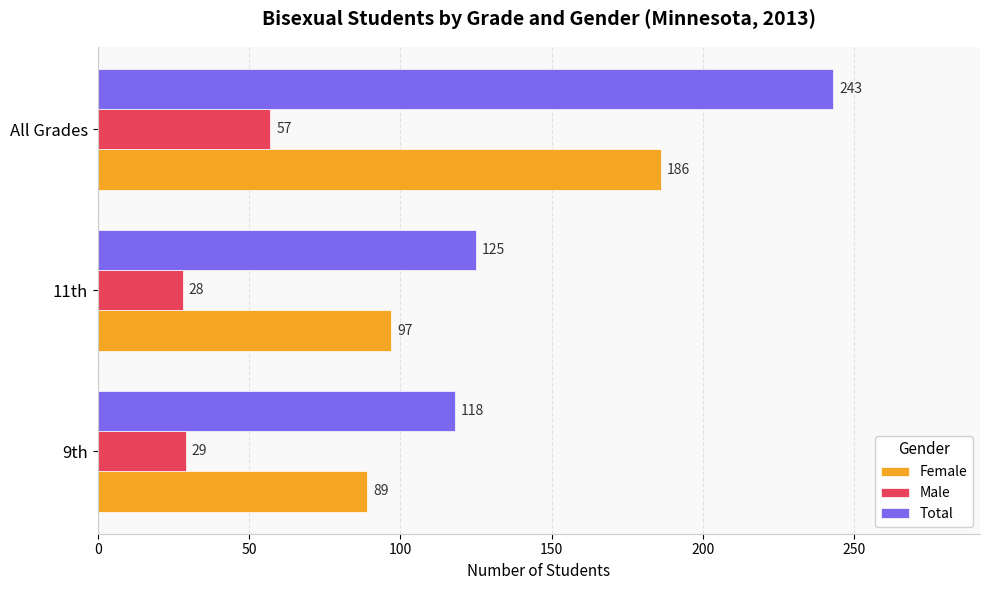

What is the spread (max minus min) of values at 11th?

97